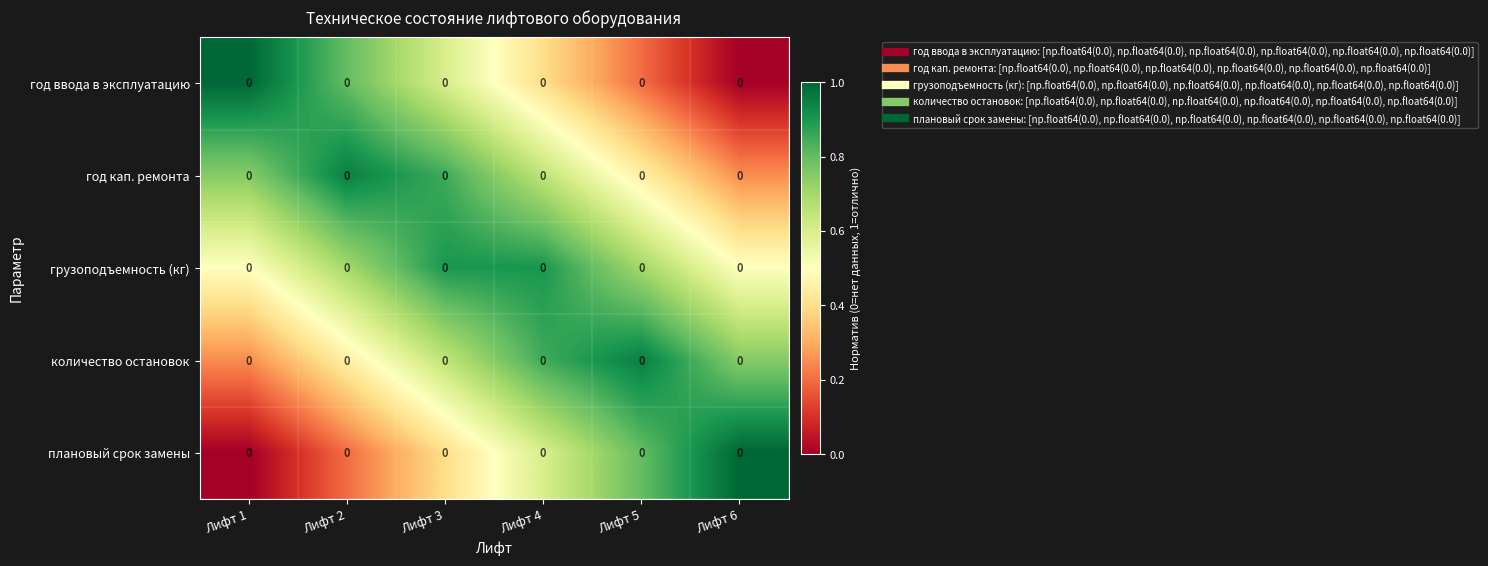

What is the difference between the год кап. ремонта values at Лифт 3 and Лифт 2?

0.1